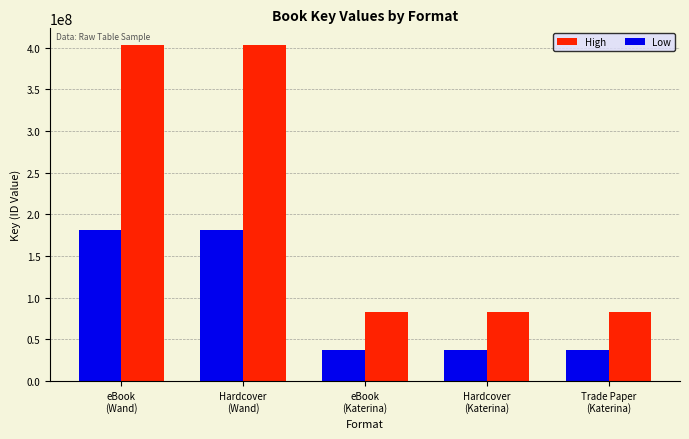

What is the sum of the High values at Hardcover
(Wand) and eBook
(Katerina)?

485705198